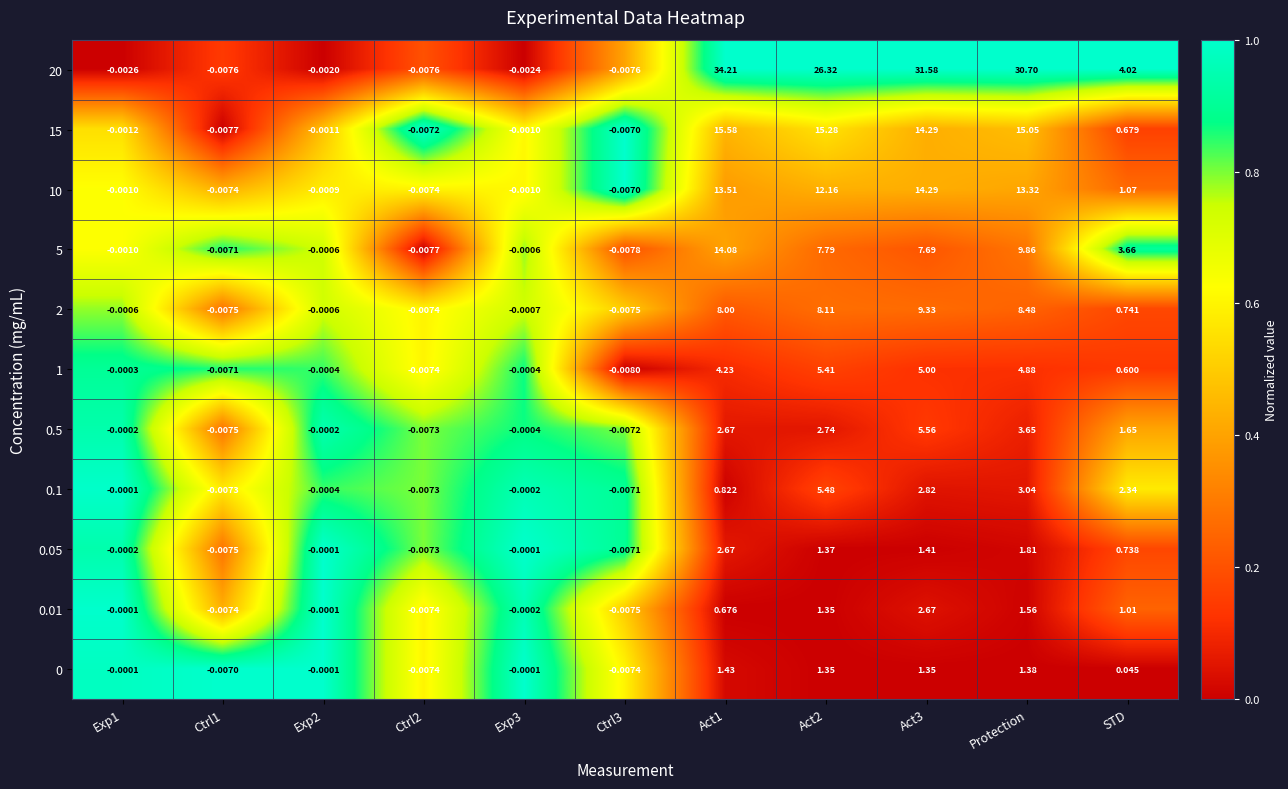

Where is 15 nearest to the value 7?

STD